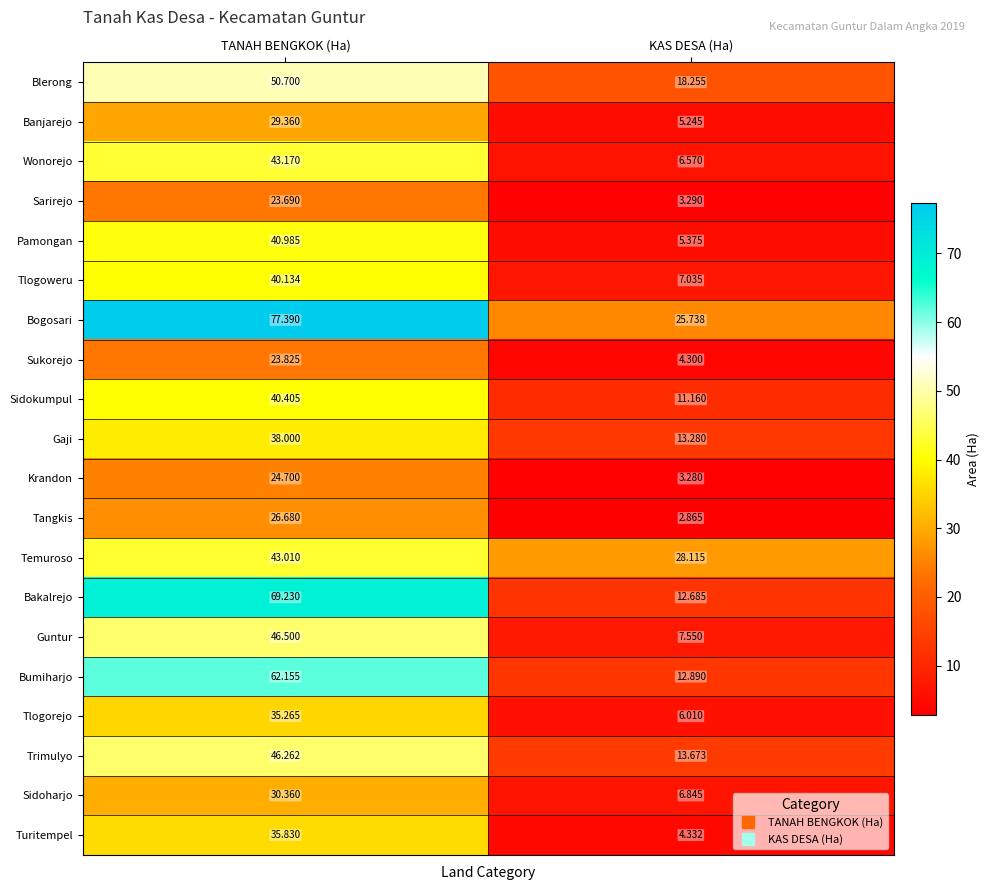

At which label is Bumiharjo closest to 37?

KAS DESA (Ha)